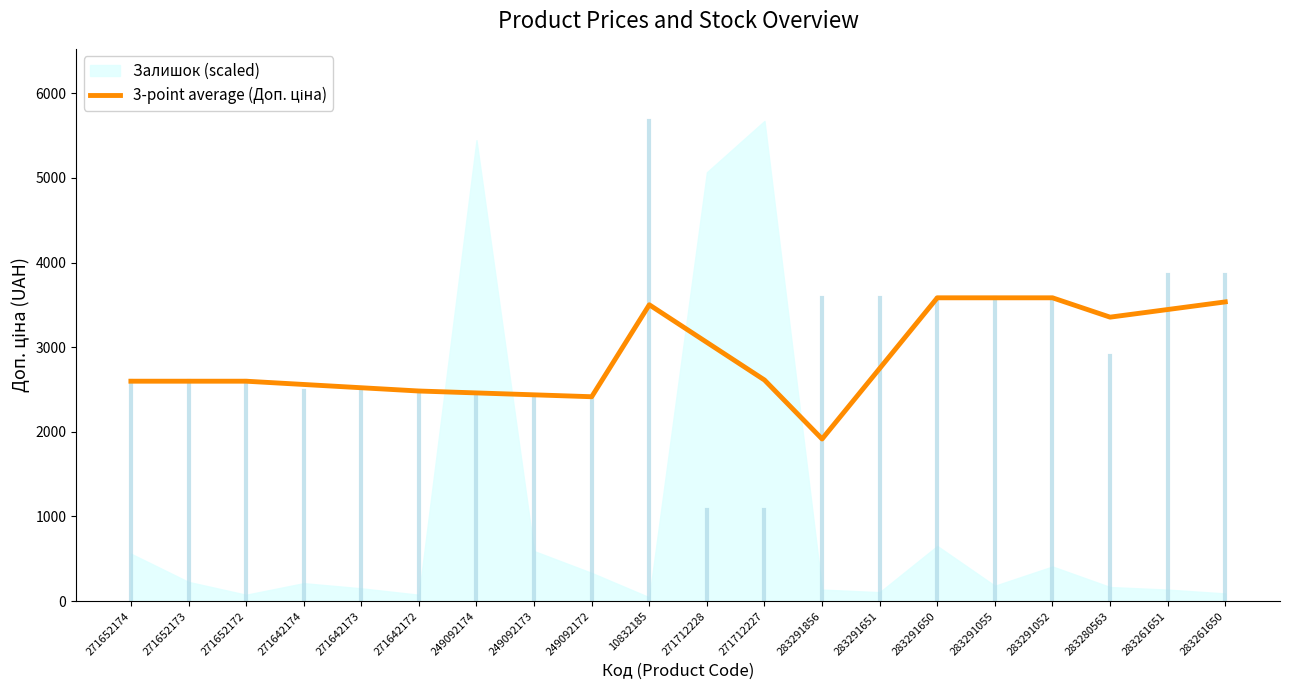

Does the chart have visible grid lines?

No